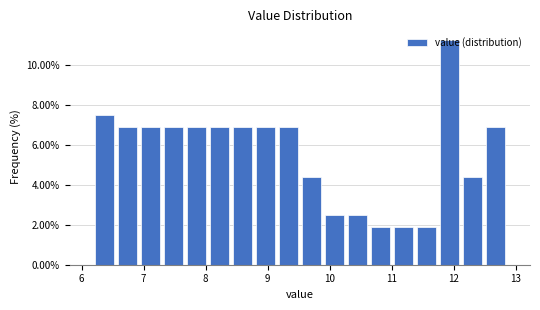

Around what value on the x-axis is the tallest bar? Give the approximate position of its centre, as read against the axis.

11.9